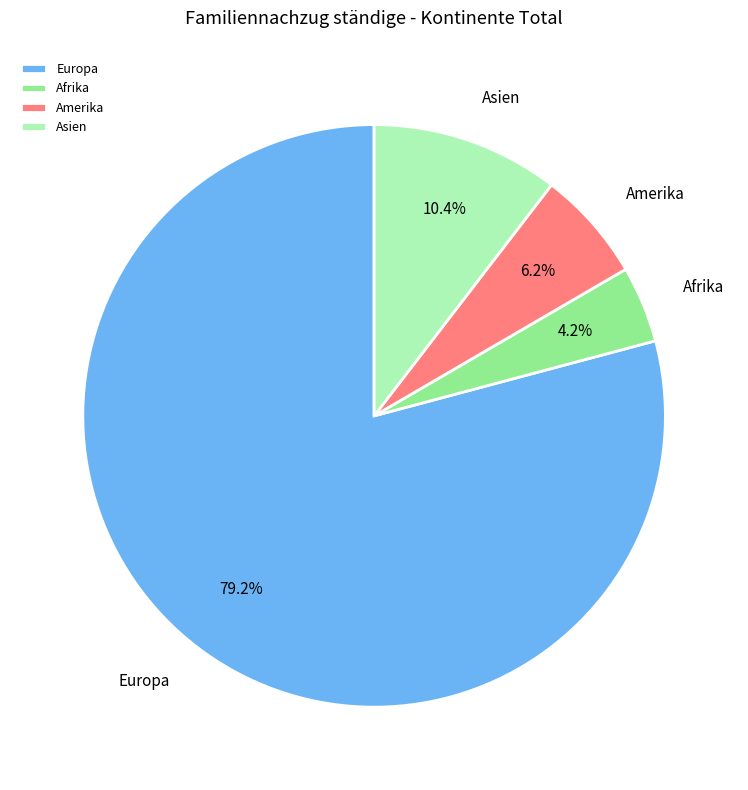

Which has a higher value, Afrika or Asien?

Asien